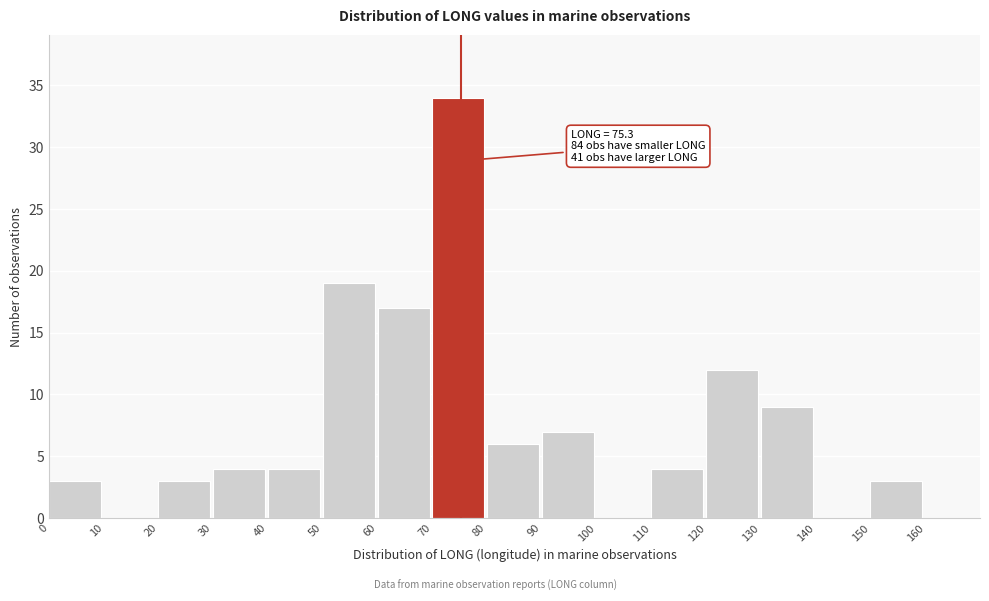

Which range on the x-axis has the tallest bar?

70 to 80